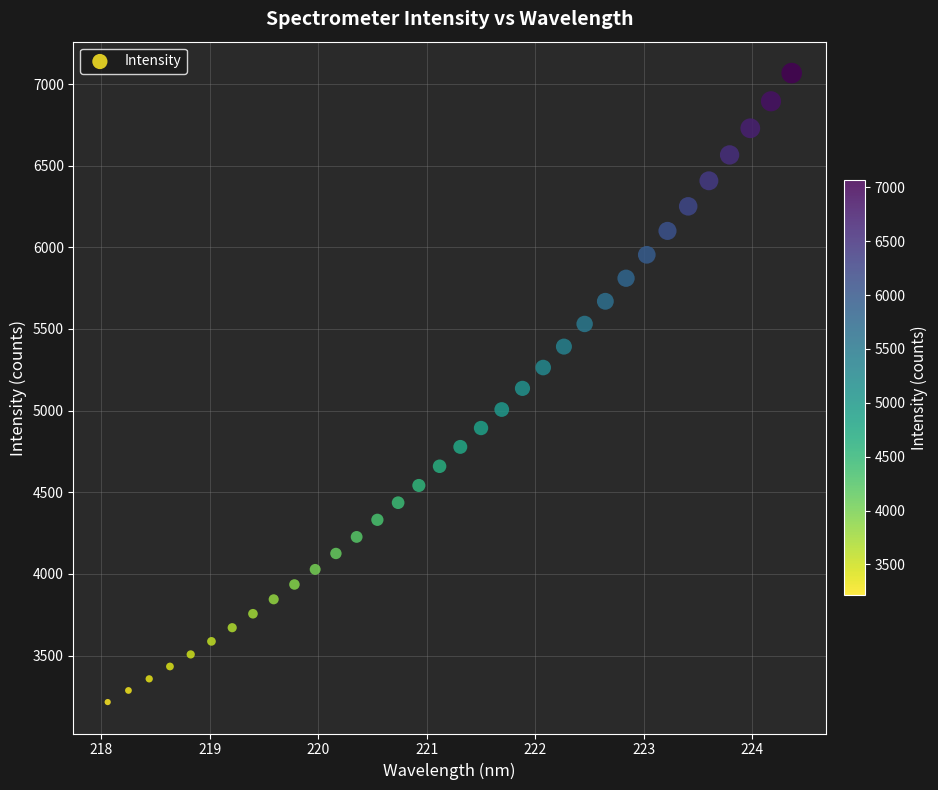

What is the range of X values (max minus min)?

6.3